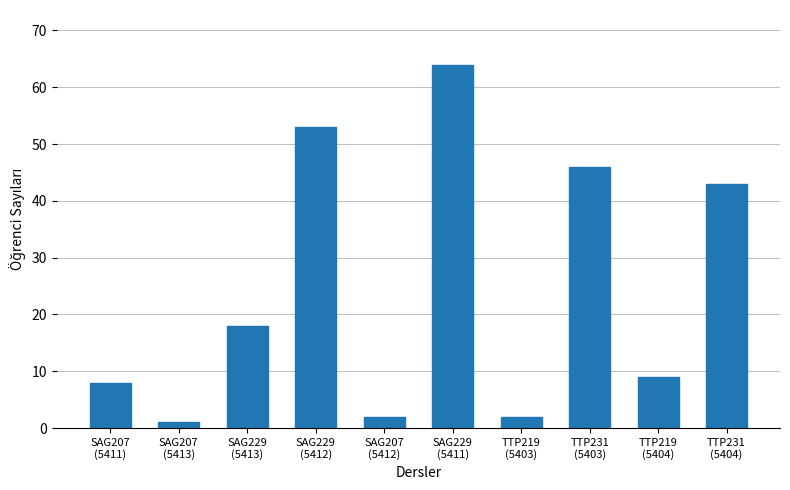

Count the number of data series in this chart.

1